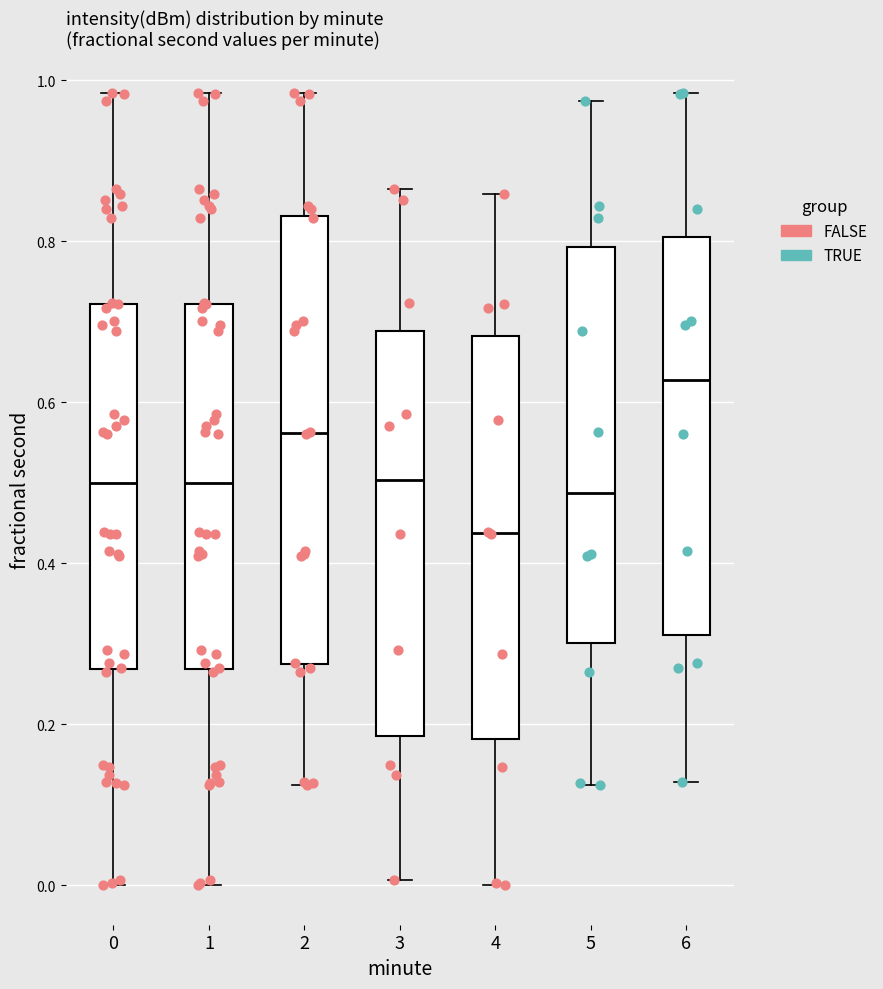

Where does the lower whisker of the box at x = 3 end on the y-axis? The values are not printed on the chart, so give them approximately, as read against the axis.

0.00